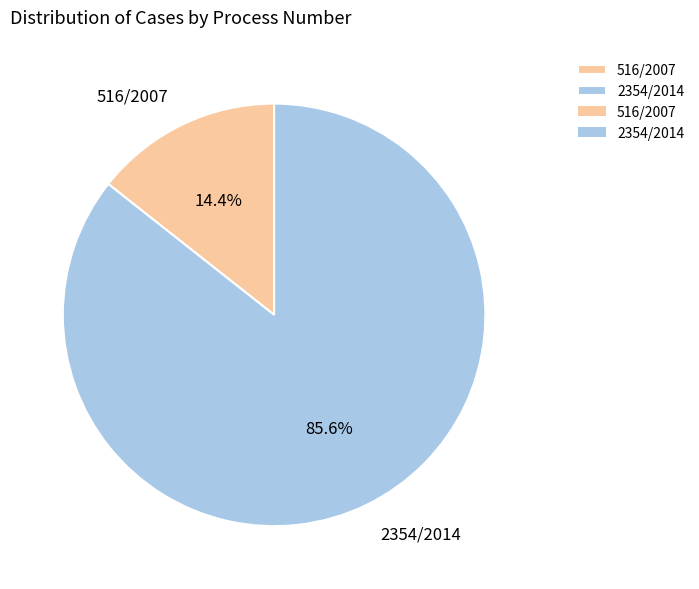

Which has a higher value, 2354/2014 or 516/2007?

2354/2014